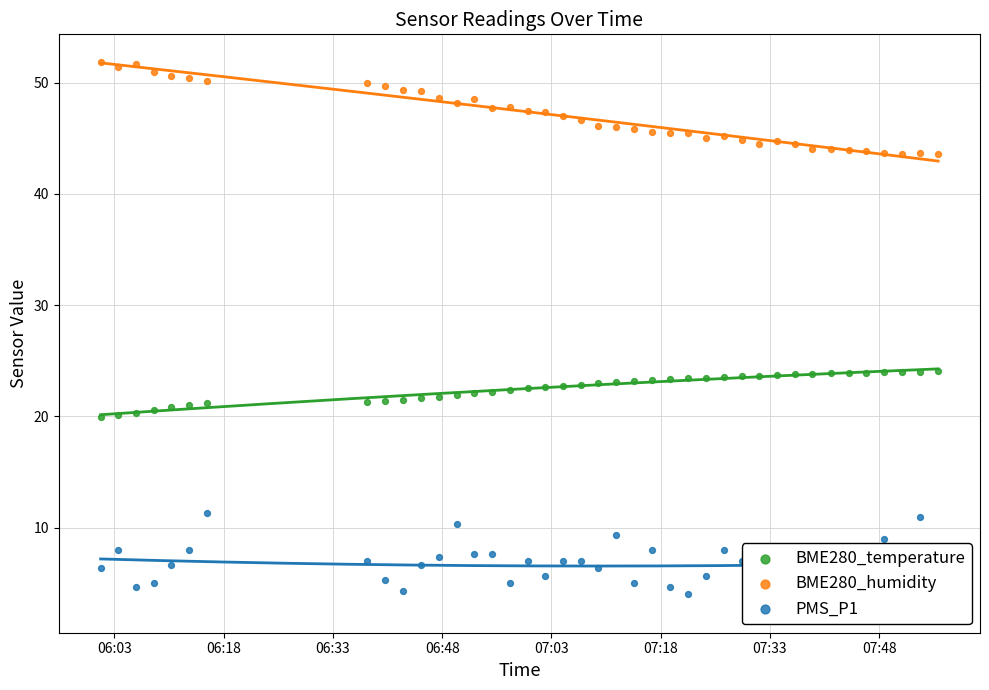

At how many categories does at least one series exceed 51?

3